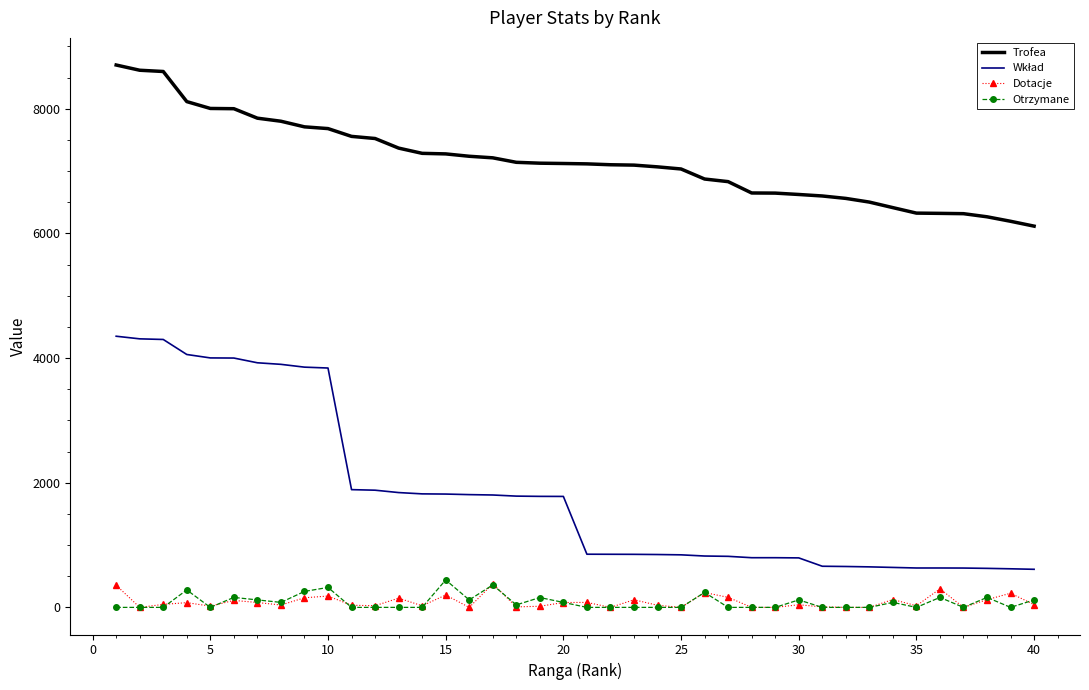

What is the greatest value displayed?

8701